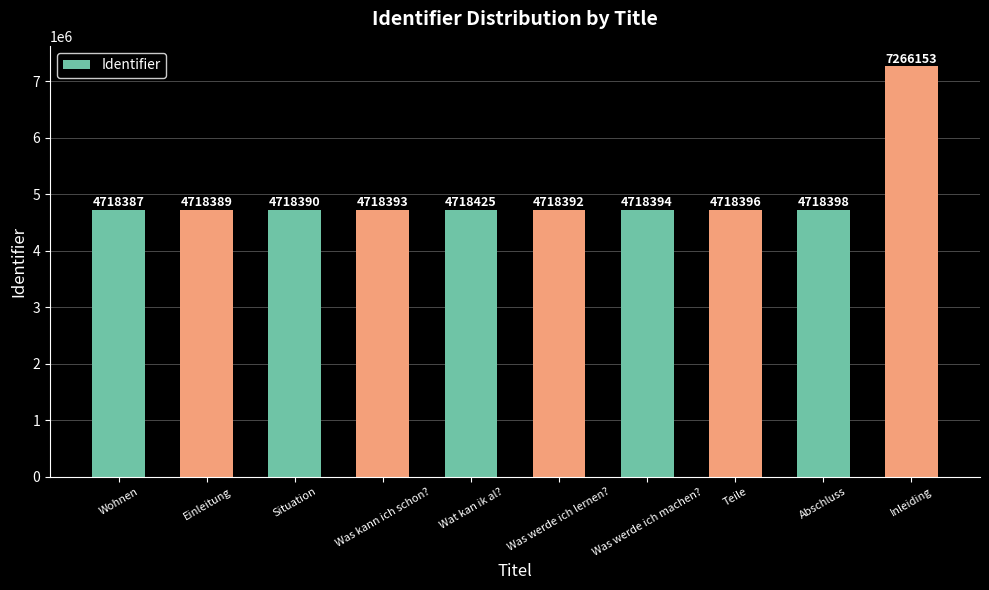

Is it true that the value at Inleiding is 4783209?

False